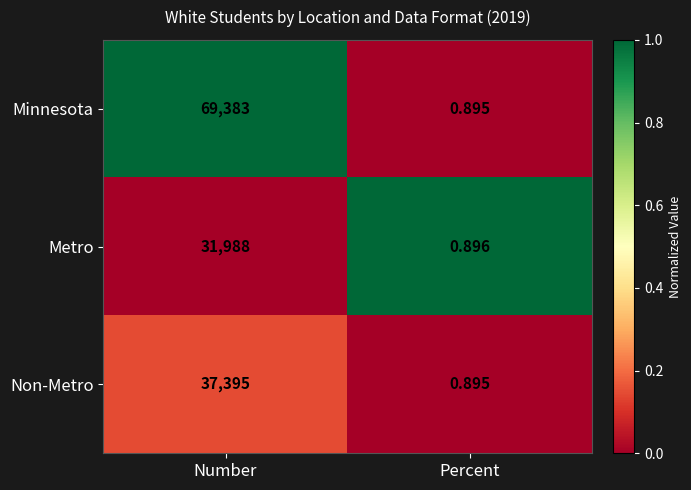

At which label is Minnesota closest to 34691?

Percent